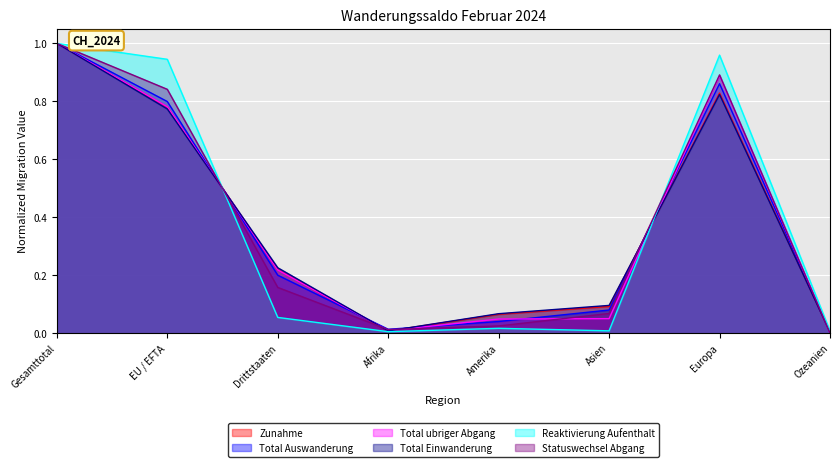

Reading left to right, extract all data points from this chart.

Zunahme: Gesamttotal=1.0	EU / EFTA=0.8	Drittstaaten=0.2	Afrika=0.0	Amerika=0.1	Asien=0.1	Europa=0.8	Ozeanien=0.0
Total Auswanderung: Gesamttotal=1.0	EU / EFTA=0.8	Drittstaaten=0.2	Afrika=0.0	Amerika=0.0	Asien=0.1	Europa=0.9	Ozeanien=0.0
Total ubriger Abgang: Gesamttotal=1.0	EU / EFTA=0.8	Drittstaaten=0.2	Afrika=0.0	Amerika=0.0	Asien=0.1	Europa=0.9	Ozeanien=0.0
Total Einwanderung: Gesamttotal=1.0	EU / EFTA=0.8	Drittstaaten=0.2	Afrika=0.0	Amerika=0.1	Asien=0.1	Europa=0.8	Ozeanien=0.0
Reaktivierung Aufenthalt: Gesamttotal=1.0	EU / EFTA=0.9	Drittstaaten=0.1	Afrika=0.0	Amerika=0.0	Asien=0.0	Europa=1.0	Ozeanien=0.0
Statuswechsel Abgang: Gesamttotal=1.0	EU / EFTA=0.8	Drittstaaten=0.2	Afrika=0.0	Amerika=0.0	Asien=0.1	Europa=0.9	Ozeanien=0.0